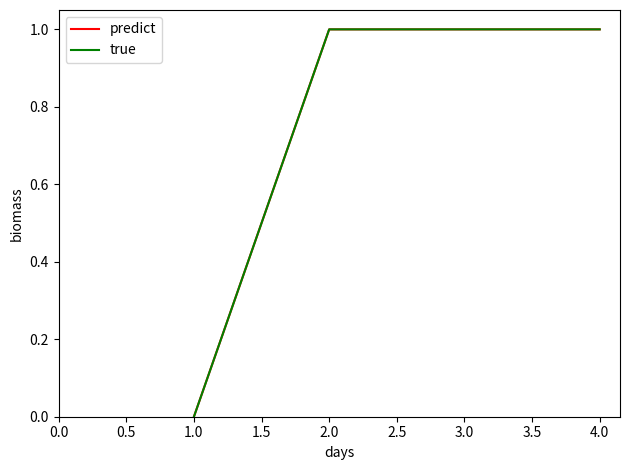

At how many categories does at least one series exceed 0?

3